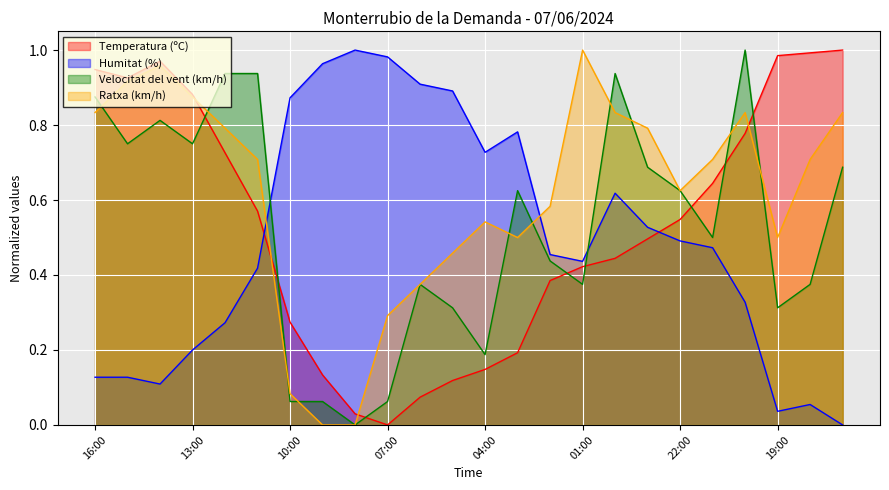

Which series ends up on top after the final intersection of Temperatura (ºC) and Ratxa (km/h)?

Temperatura (ºC)